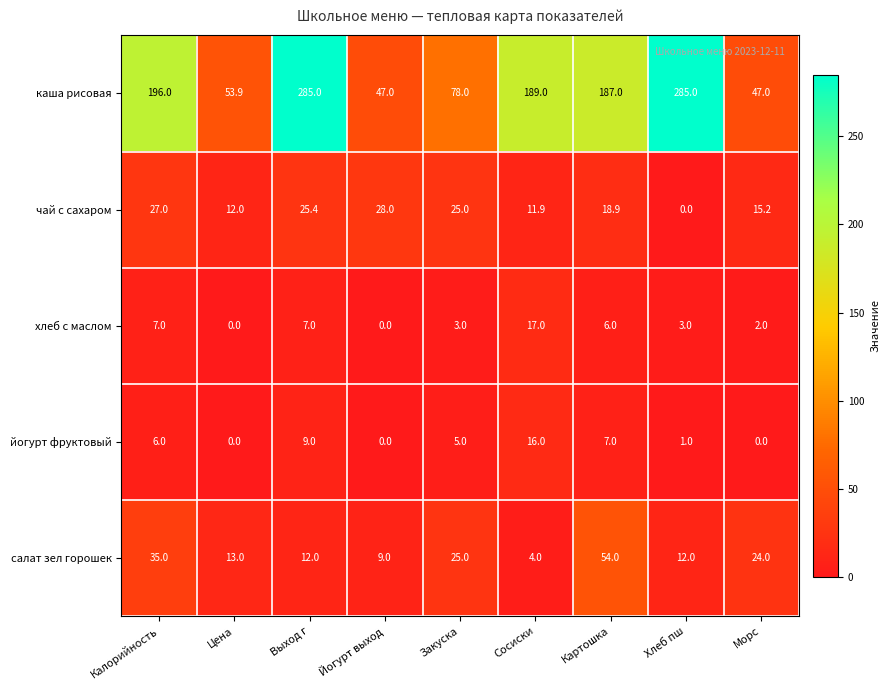

What is the difference between the хлеб с маслом values at Закуска and Цена?

3.0